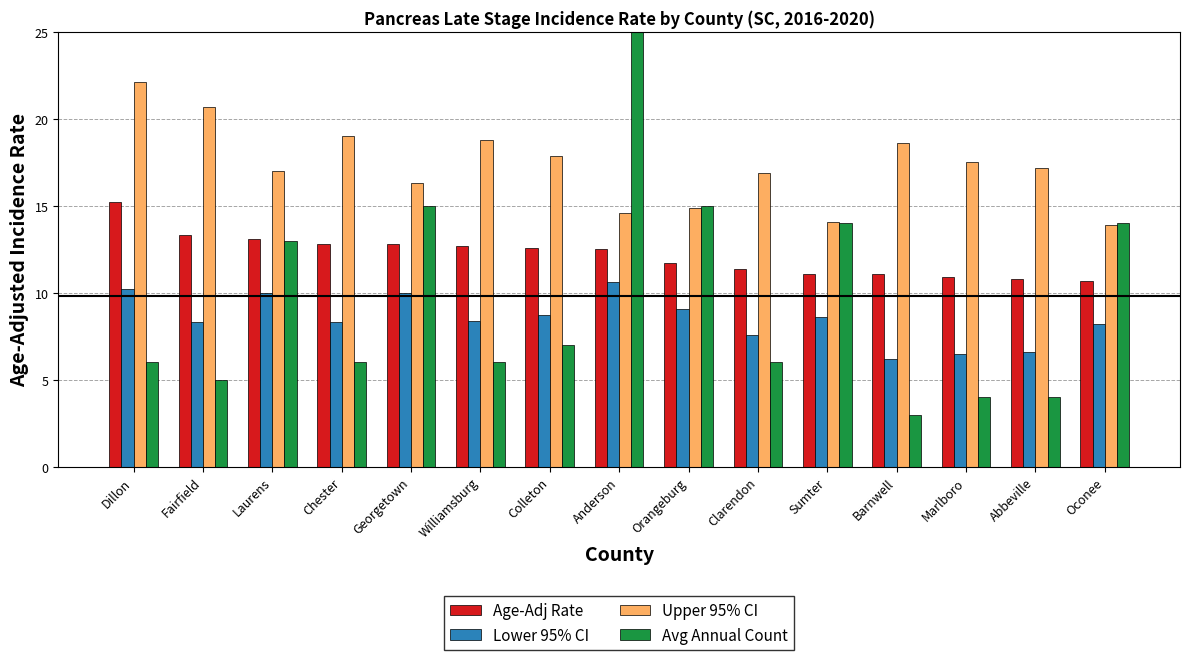

What position from the right is Chester?

12